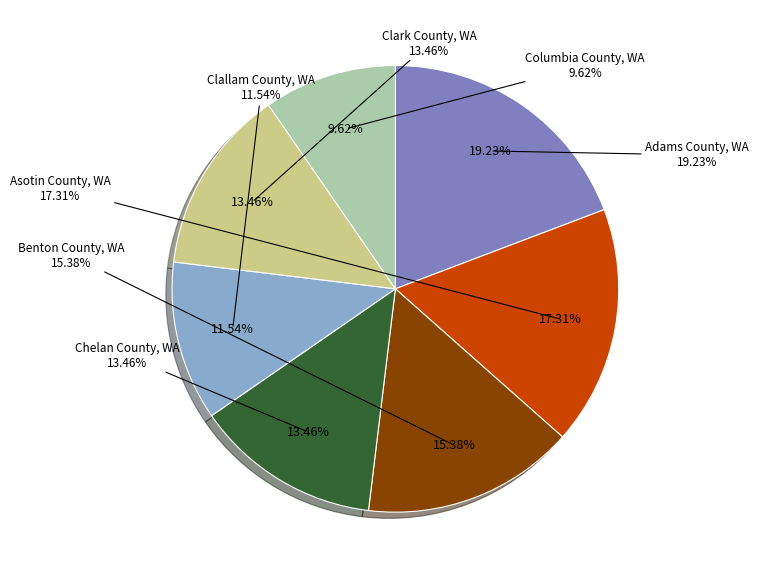

True or false: Chelan County, WA accounts for 13% of the total.

True